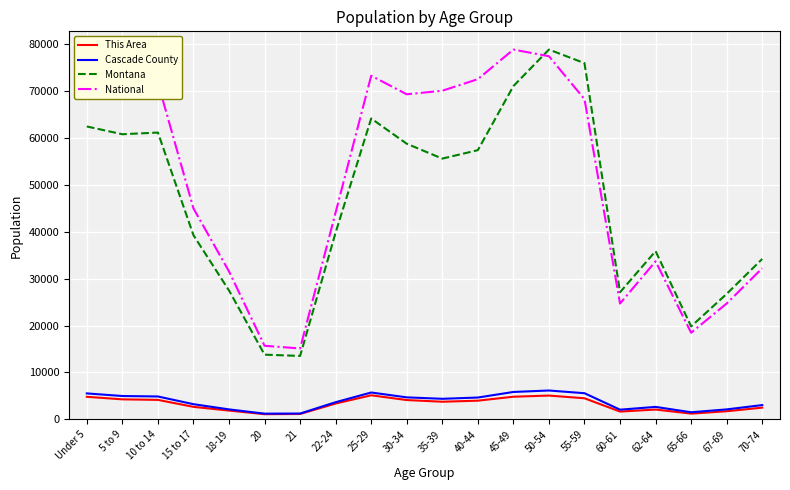

At which label is Montana closest to 46164?

22-24